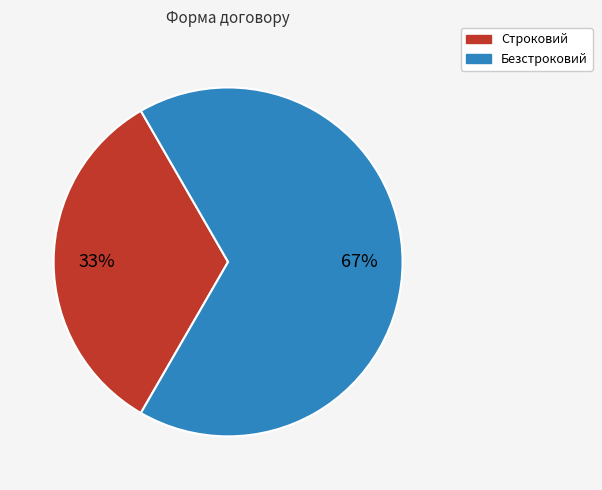

To the nearest percent, what is the average slice percentage?

50%